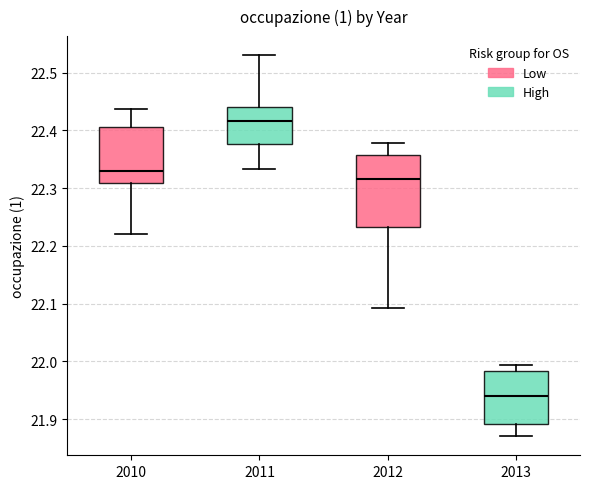

Reading left to right, read every box against the y-axis: the position of its median line, the range the box covers, and the ends of its whiskers. The values are not printed on the chart, so give them approximately, as read against the axis.

2010: median 22.33, box 22.31 to 22.41, whiskers 22.22 to 22.44
2011: median 22.42, box 22.38 to 22.44, whiskers 22.33 to 22.53
2012: median 22.32, box 22.23 to 22.36, whiskers 22.09 to 22.38
2013: median 21.94, box 21.89 to 21.98, whiskers 21.87 to 21.99